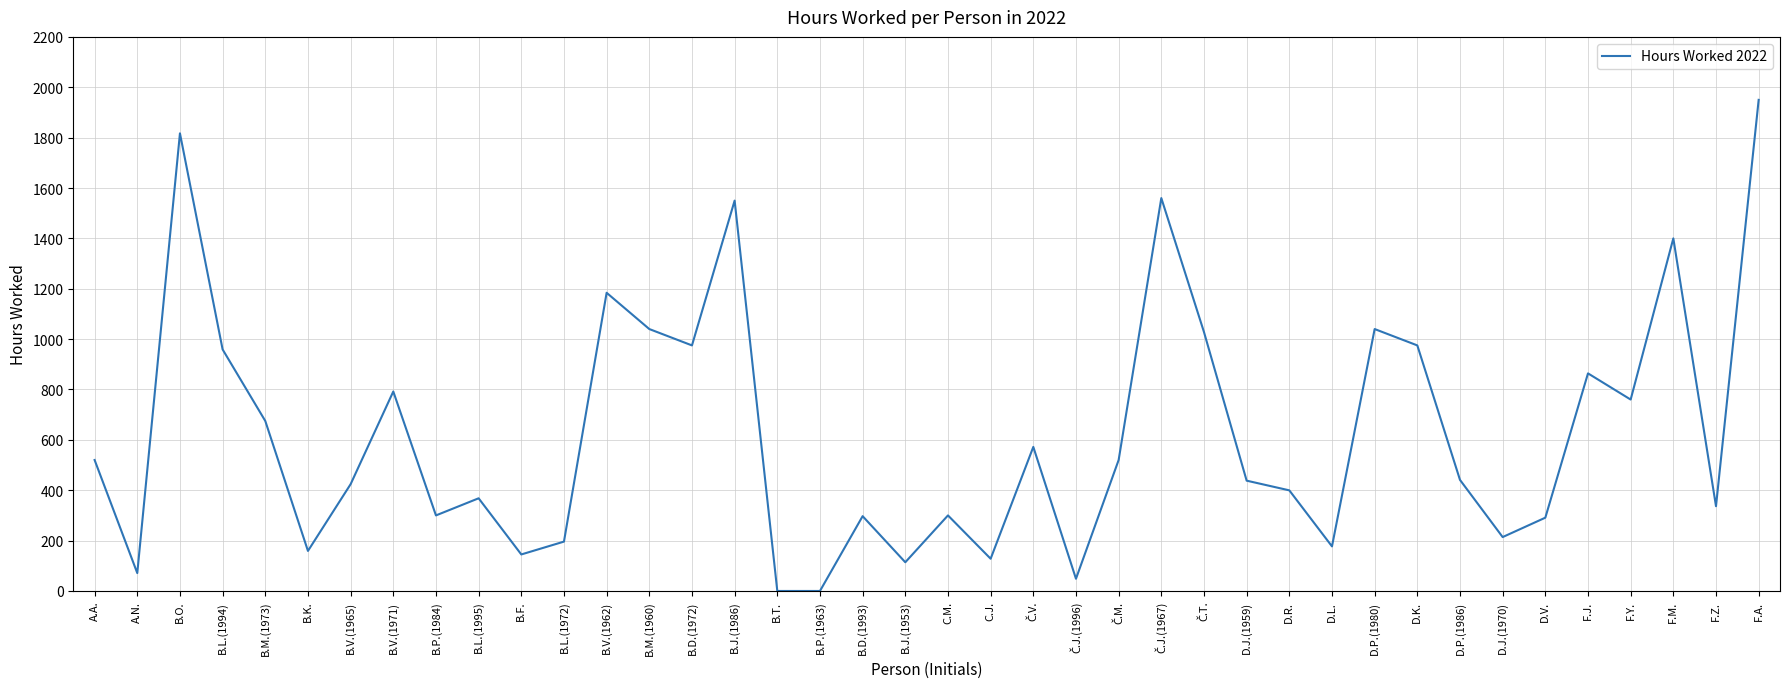

What is the approximate value at B.V.(1962)?

1184.0